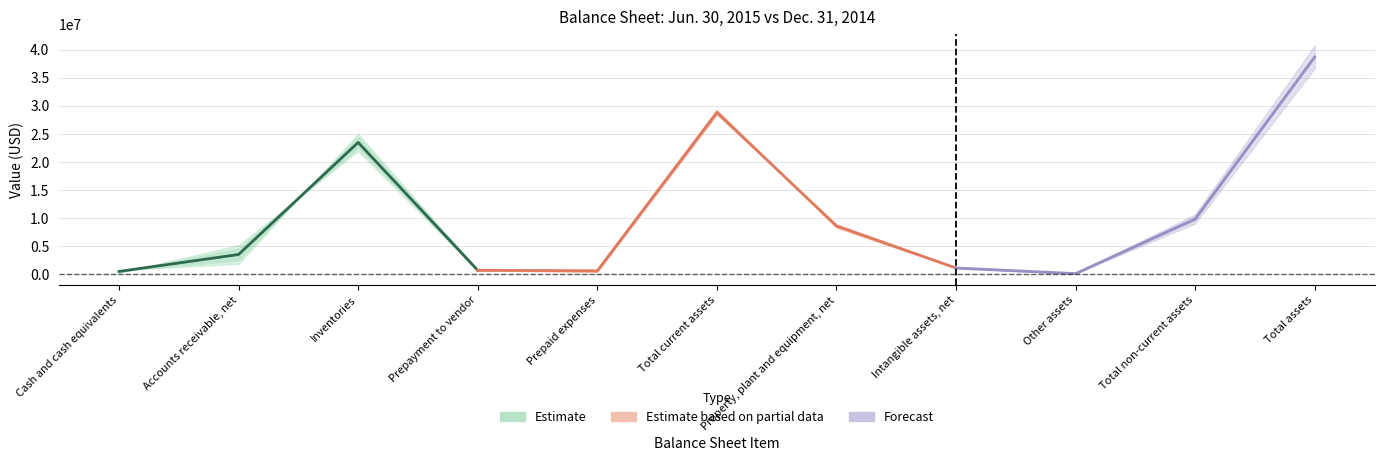

True or false: Dec. 31, 2014 and Jun. 30, 2015 intersect in this chart.

True